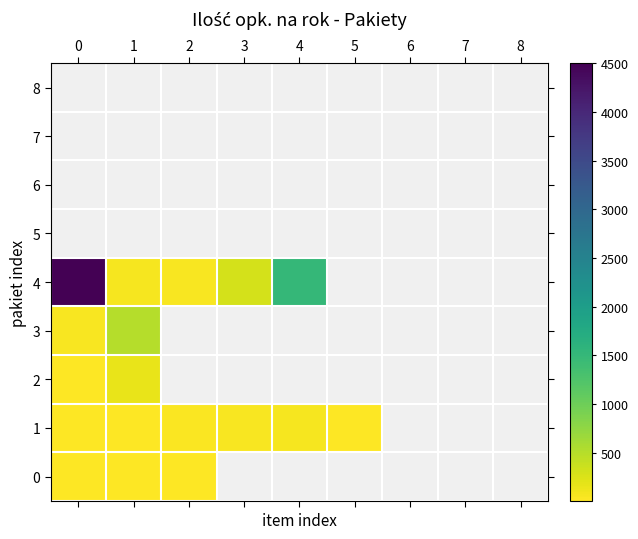

Which series has the largest range (max minus min)?

4